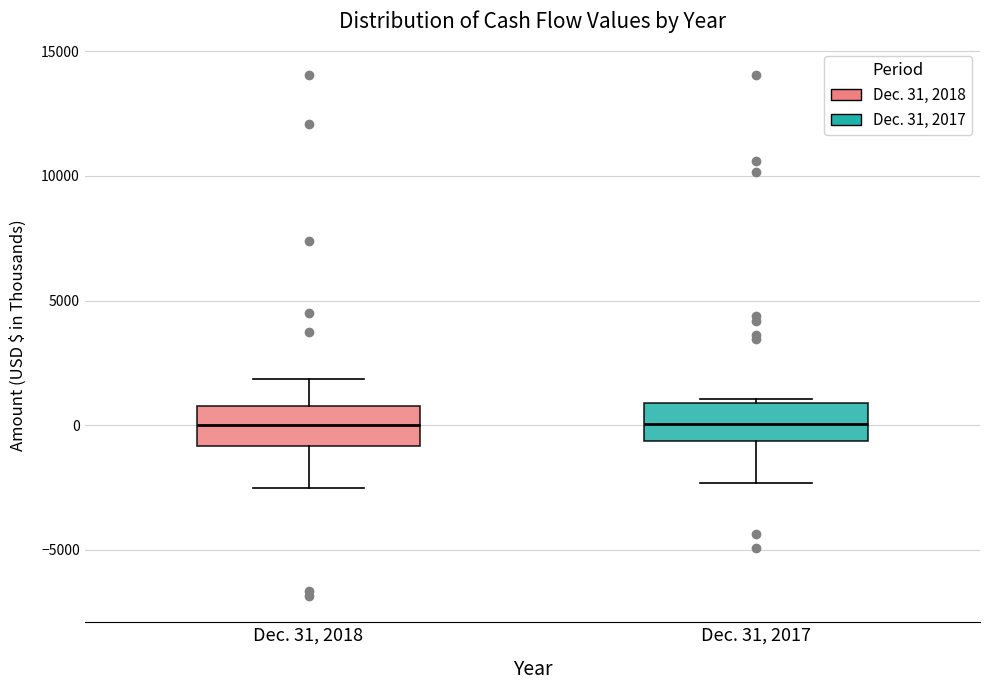

Reading left to right, transcribe this box plot: for each box, give where its median line is, the range the box spans, and where its two whiskers end, as read against the y-axis. The values are not printed on the chart, so give them approximately, as read against the axis.

Dec. 31, 2018: median 0, box -1000 to 1000, whiskers -2500 to 2000
Dec. 31, 2017: median 0, box -500 to 1000, whiskers -2500 to 1000 (just above the box's upper edge)